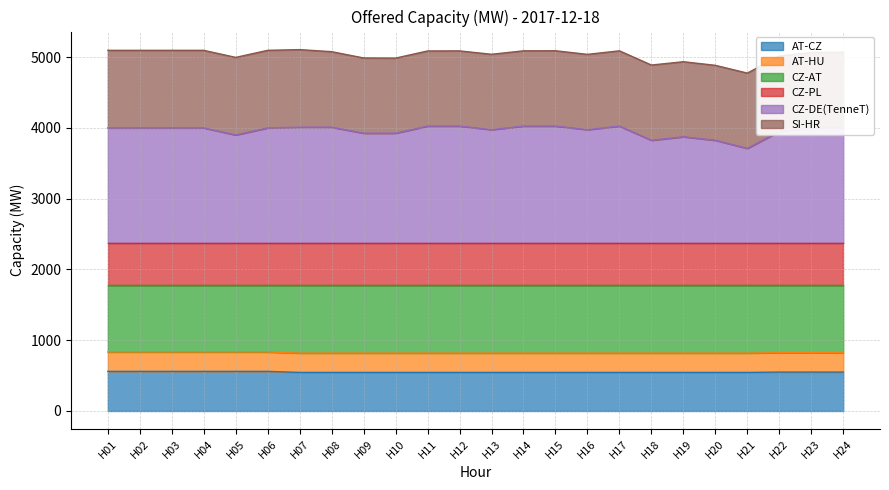

What is the total value across all series at H15?

5091